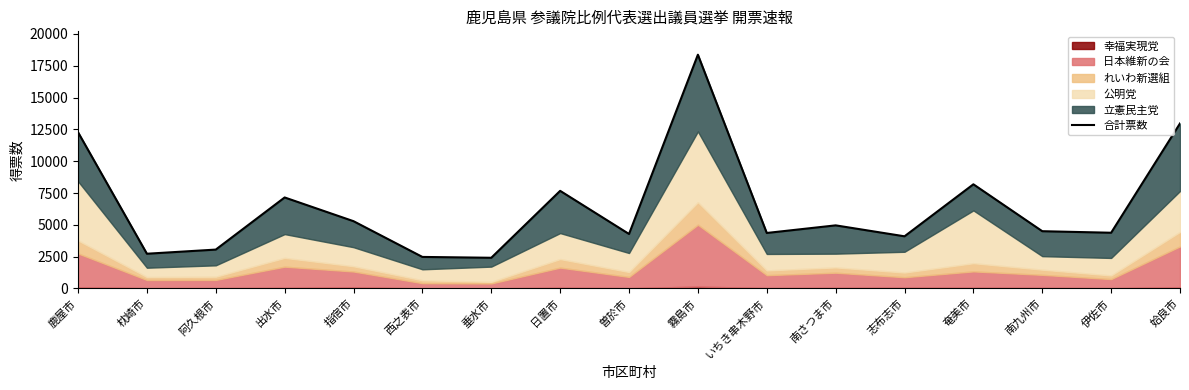

What is the value of the 4th point from the left?

7150